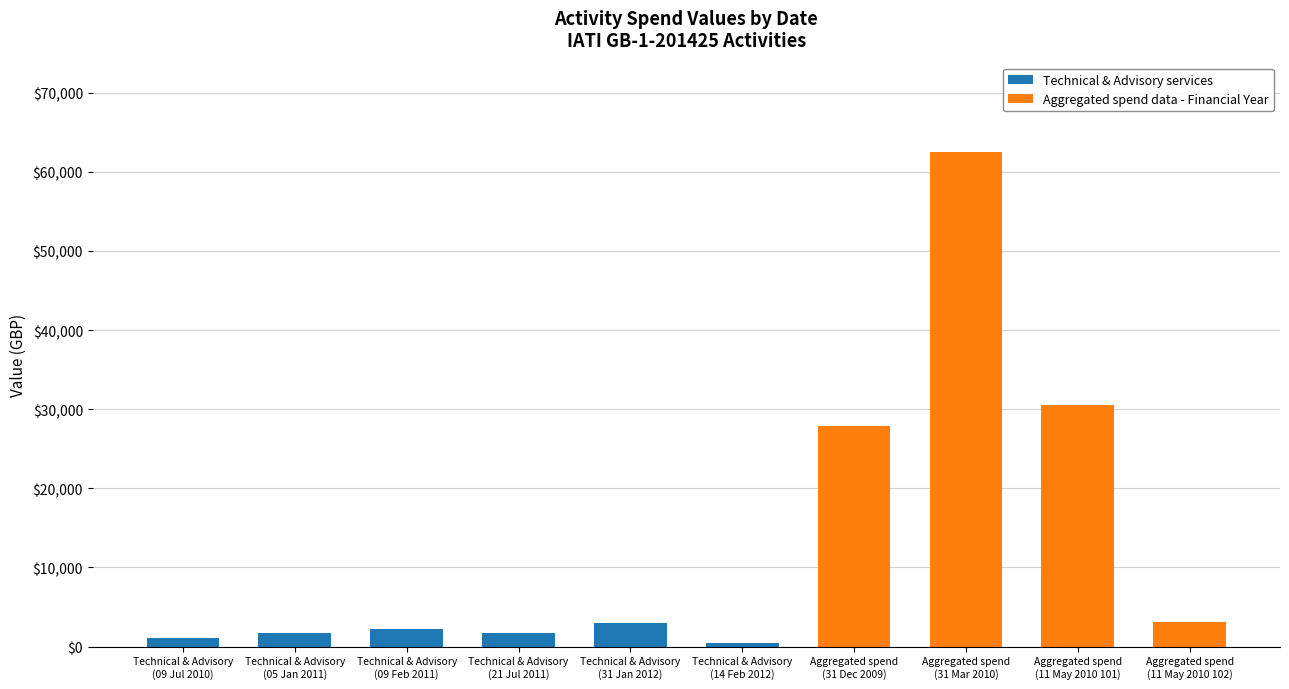

What is the highest value of the Technical & Advisory services series?

2974